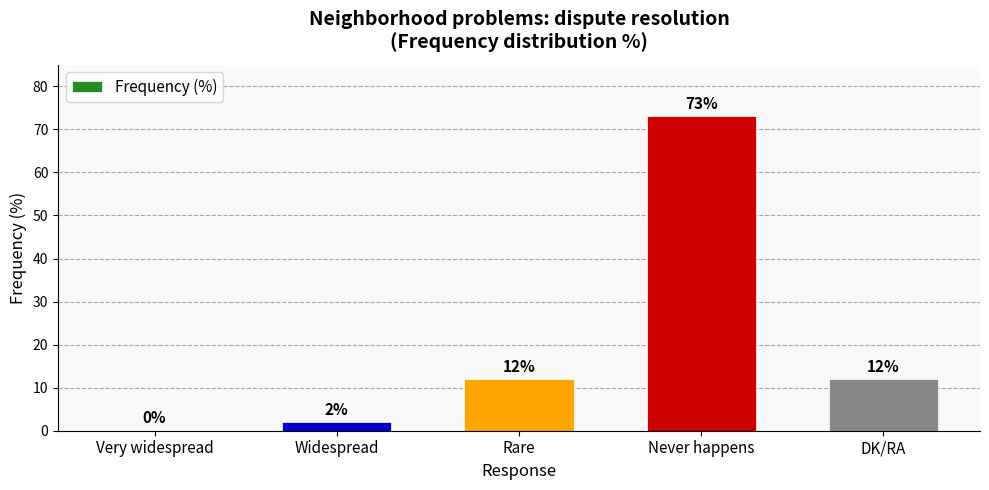

True or false: the data shows 20 at DK/RA.

False